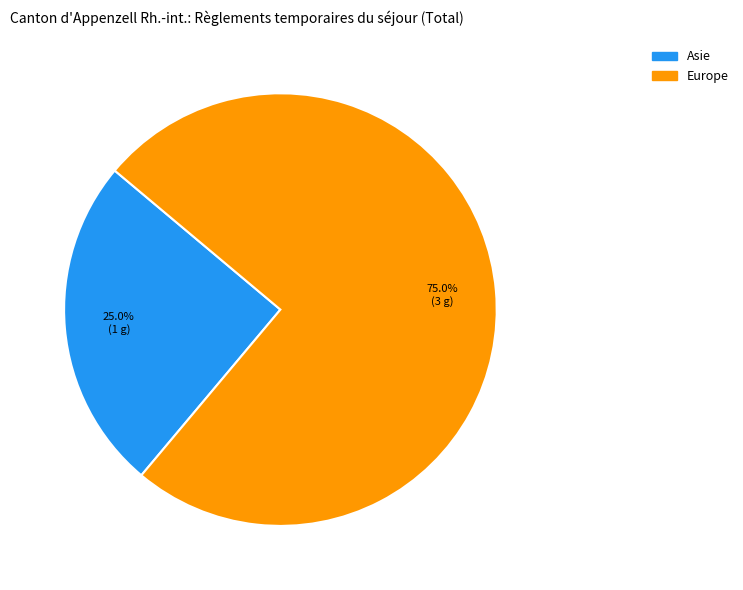

Which category has the biggest portion of the pie?

Europe